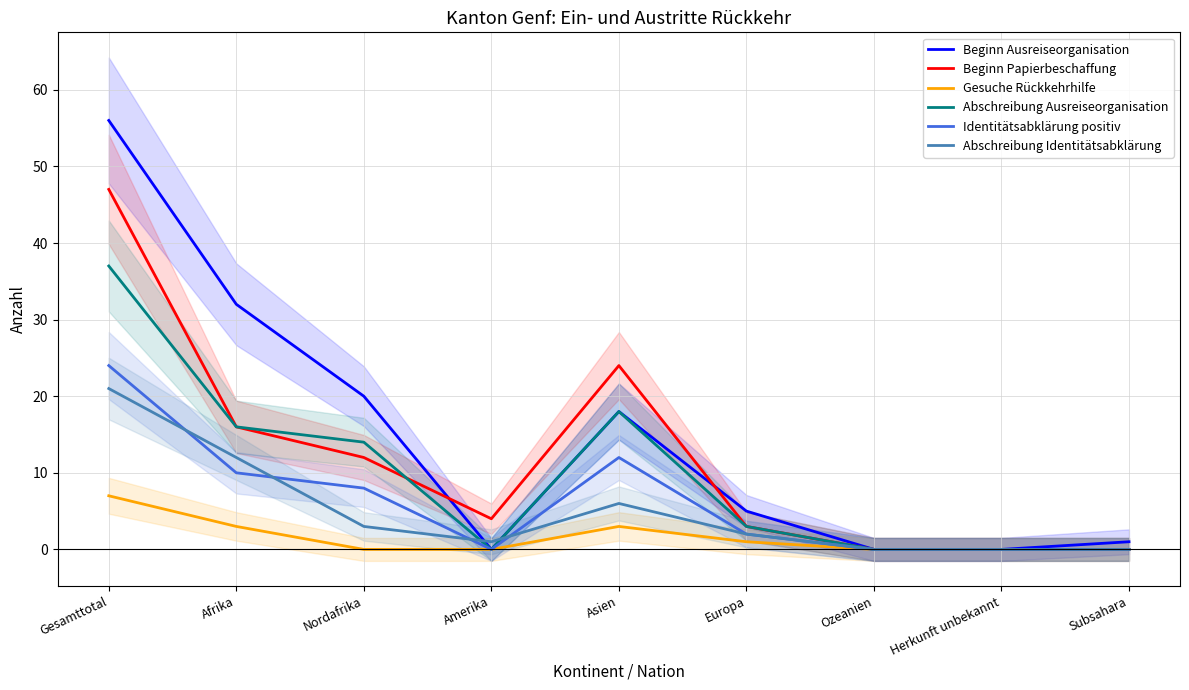

How many data points in Beginn Ausreiseorganisation are less than 5?

4